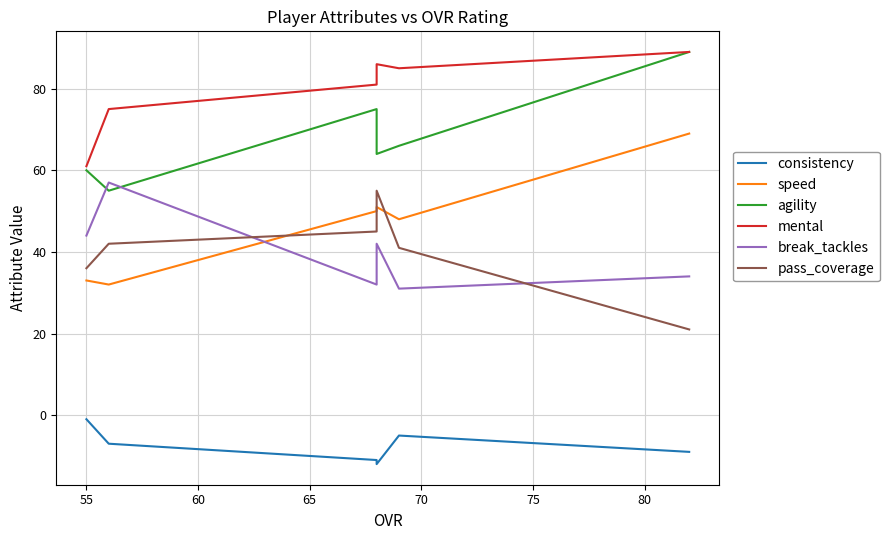

Which series has the largest total across all categories?

mental